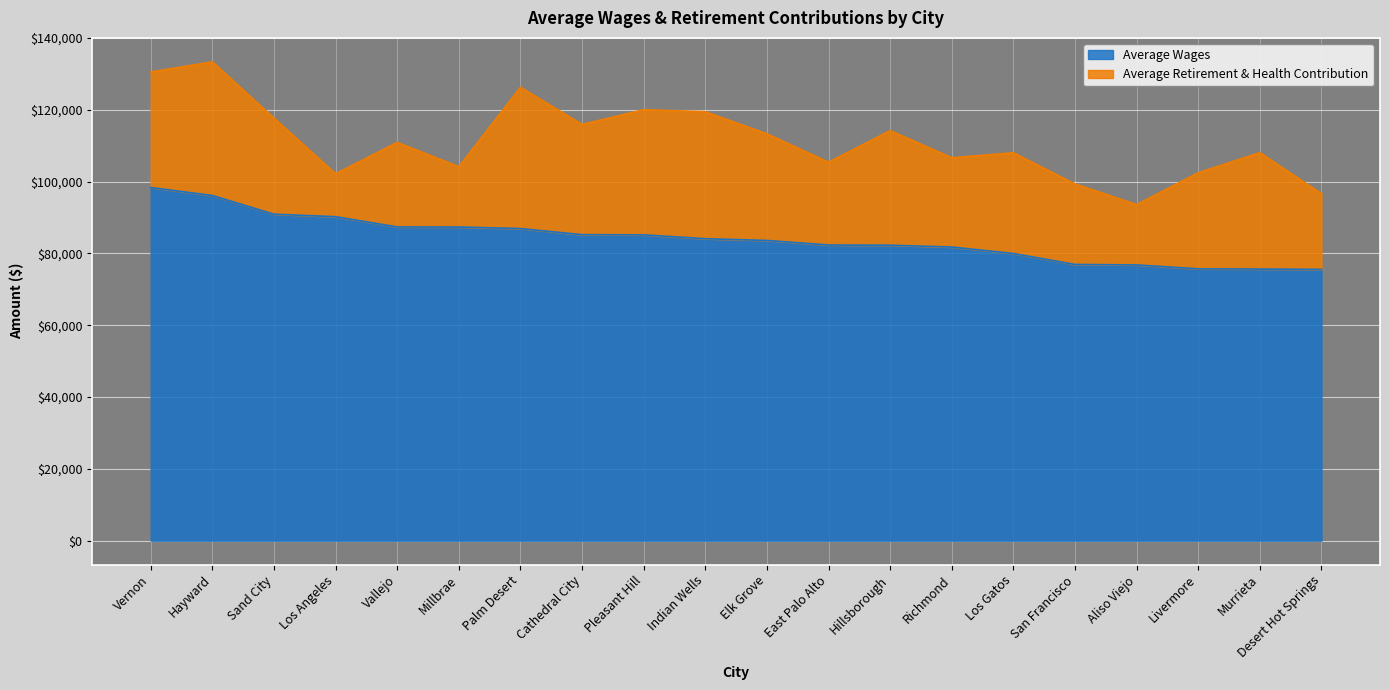

At which label is the value closest to 86929?

Palm Desert